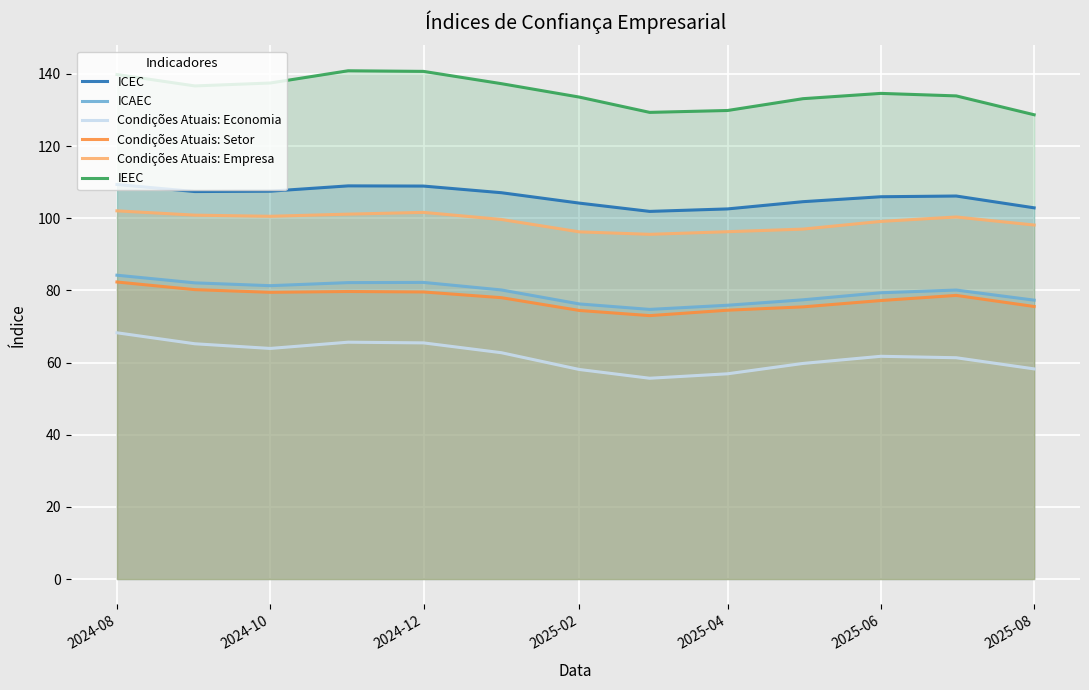

True or false: ICEC has a value of 34.0 at 2025-08.

False